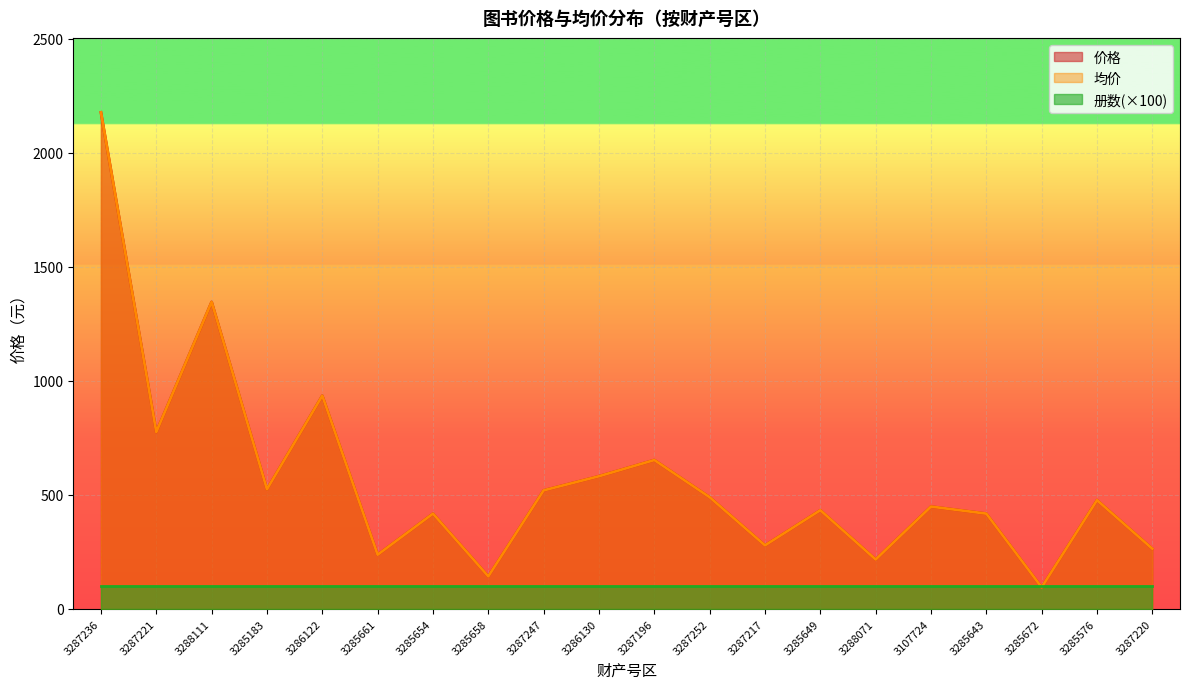

True or false: 价格 has more than 1 points higher than both neighbors.

True